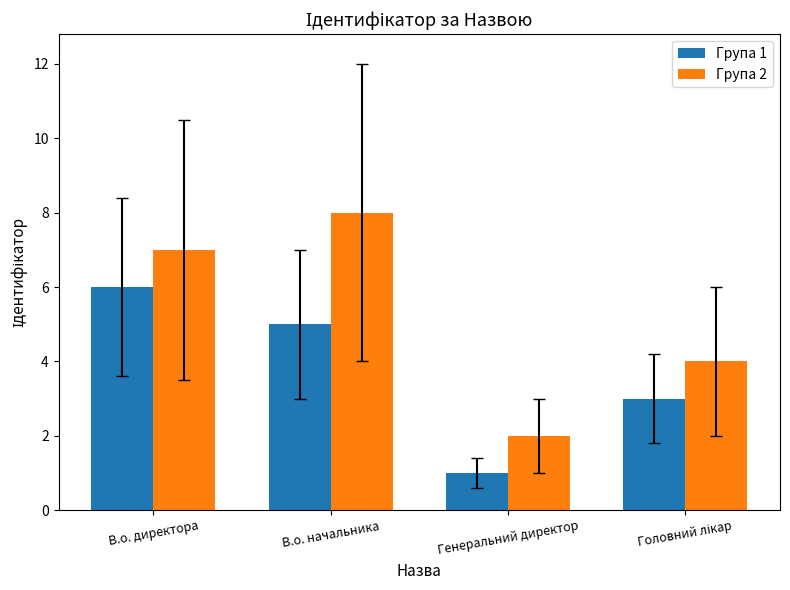

Reading left to right, what are all the values shown in this chart?

Група 1: 6	5	1	3
Група 2: 7	8	2	4